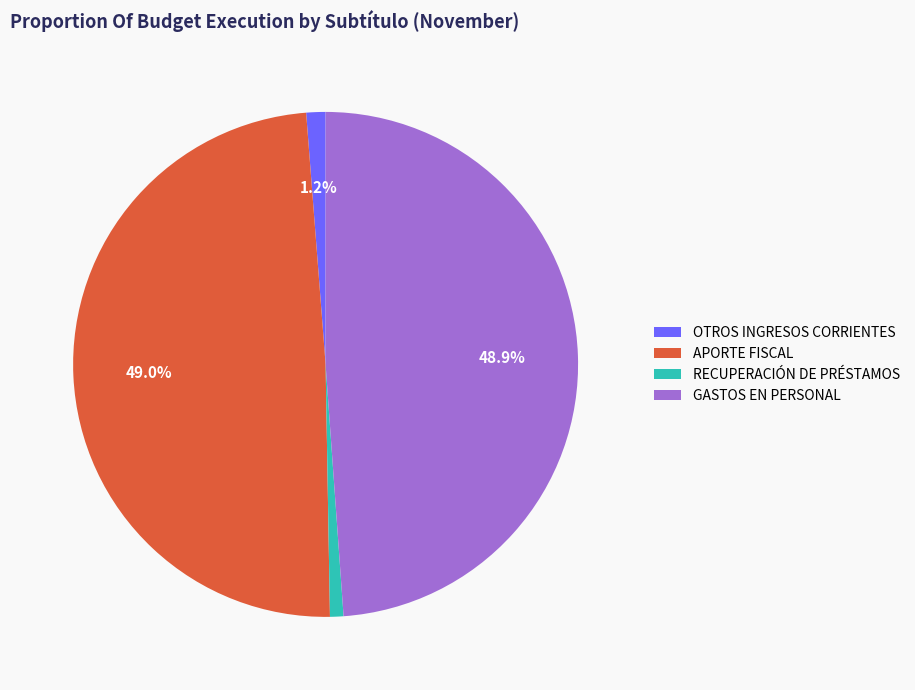

Which has a higher value, GASTOS EN PERSONAL or OTROS INGRESOS CORRIENTES?

GASTOS EN PERSONAL